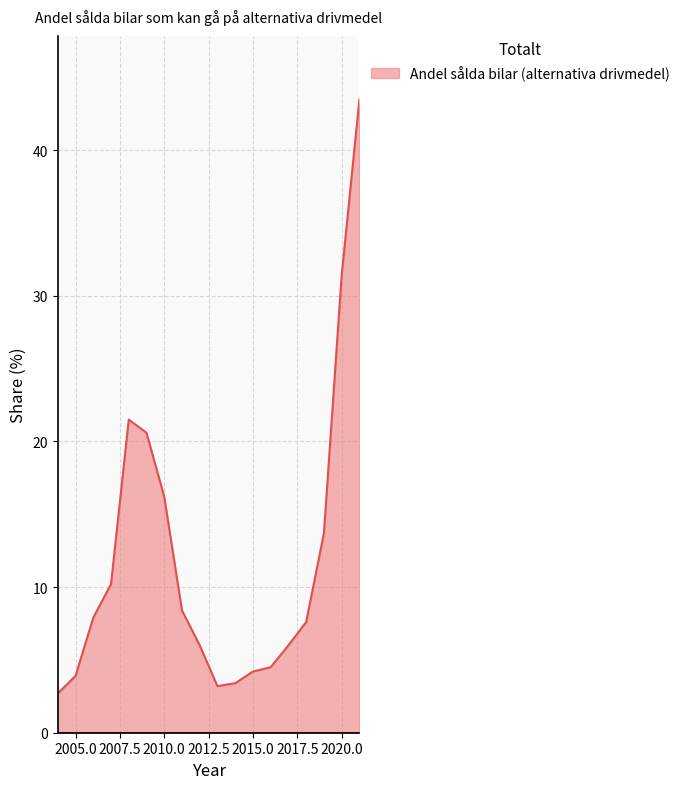

Reading left to right, transcribe all the data shown in this chart.

2.7	3.9	7.9	10.2	21.5	20.6	16.2	8.4	6.0	3.2	3.4	4.2	4.5	6.0	7.6	13.7	31.4	43.5